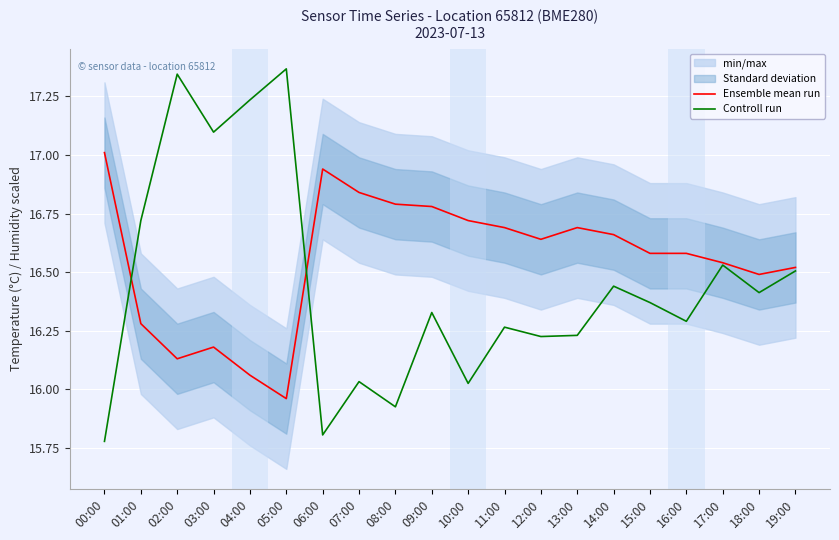

Reading left to right, list all the values displayed in this chart.

Ensemble mean run: 00:00=17.0	01:00=16.3	02:00=16.1	03:00=16.2	04:00=16.1	05:00=16.0	06:00=16.9	07:00=16.8	08:00=16.8	09:00=16.8	10:00=16.7	11:00=16.7	12:00=16.6	13:00=16.7	14:00=16.7	15:00=16.6	16:00=16.6	17:00=16.5	18:00=16.5	19:00=16.5
Controll run: 00:00=15.8	01:00=16.7	02:00=17.3	03:00=17.1	04:00=17.2	05:00=17.4	06:00=15.8	07:00=16.0	08:00=15.9	09:00=16.3	10:00=16.0	11:00=16.3	12:00=16.2	13:00=16.2	14:00=16.4	15:00=16.4	16:00=16.3	17:00=16.5	18:00=16.4	19:00=16.5